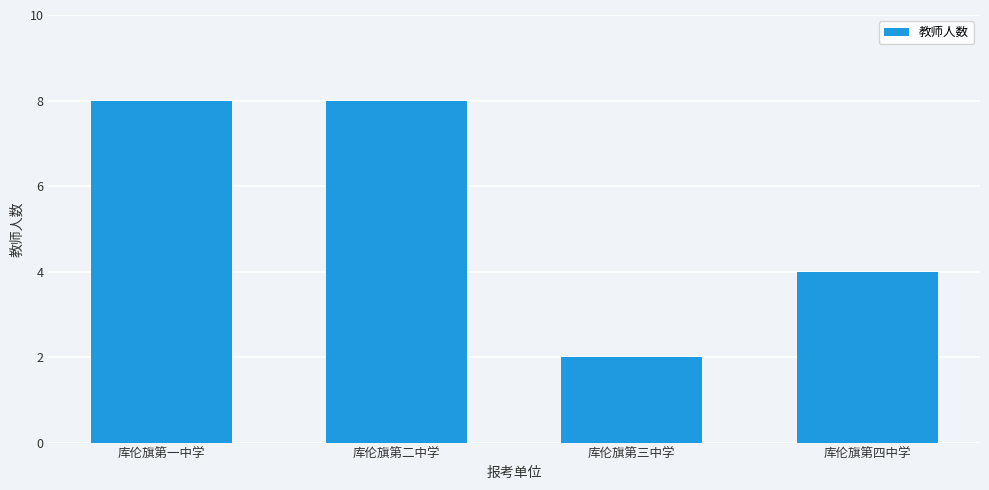

Reading left to right, extract all data points from this chart.

库伦旗第一中学=8	库伦旗第二中学=8	库伦旗第三中学=2	库伦旗第四中学=4